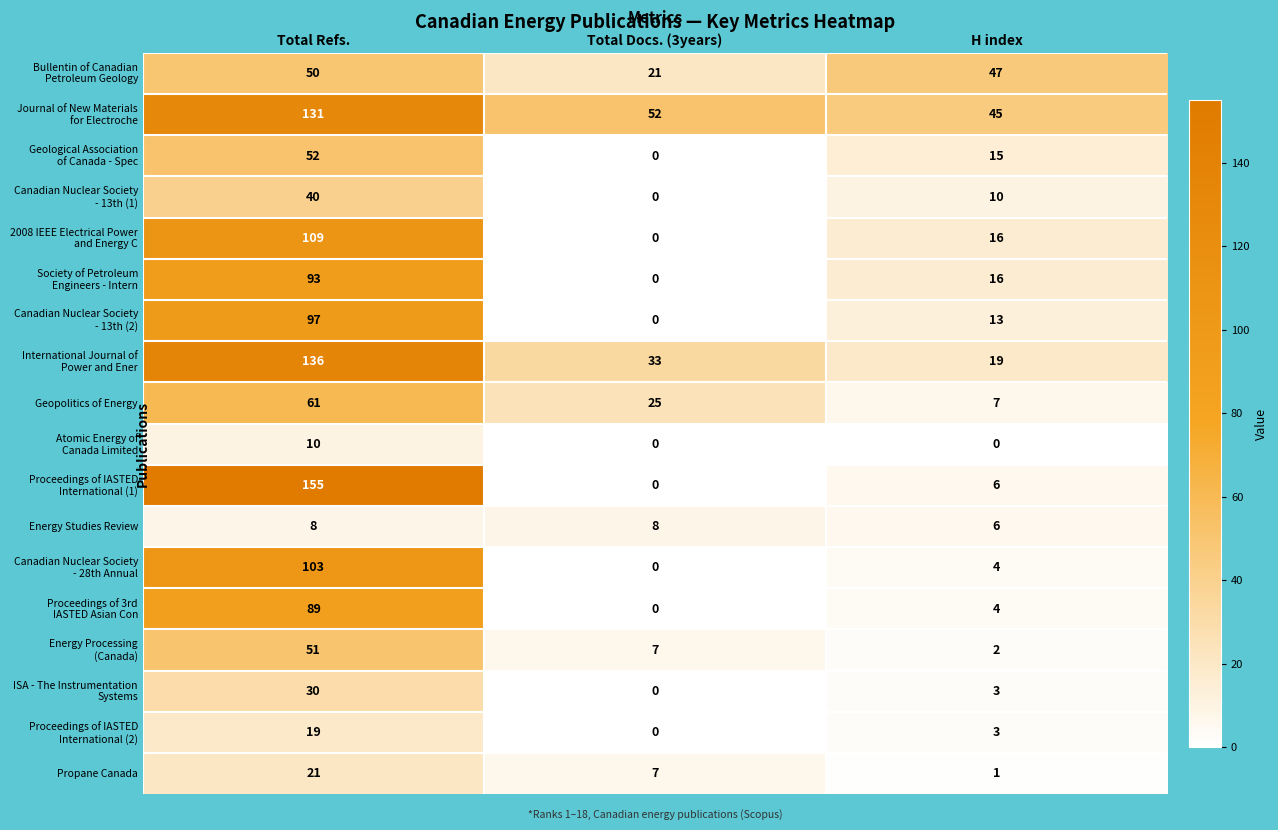

What is the difference between the highest and lowest values at Total Refs.?

147